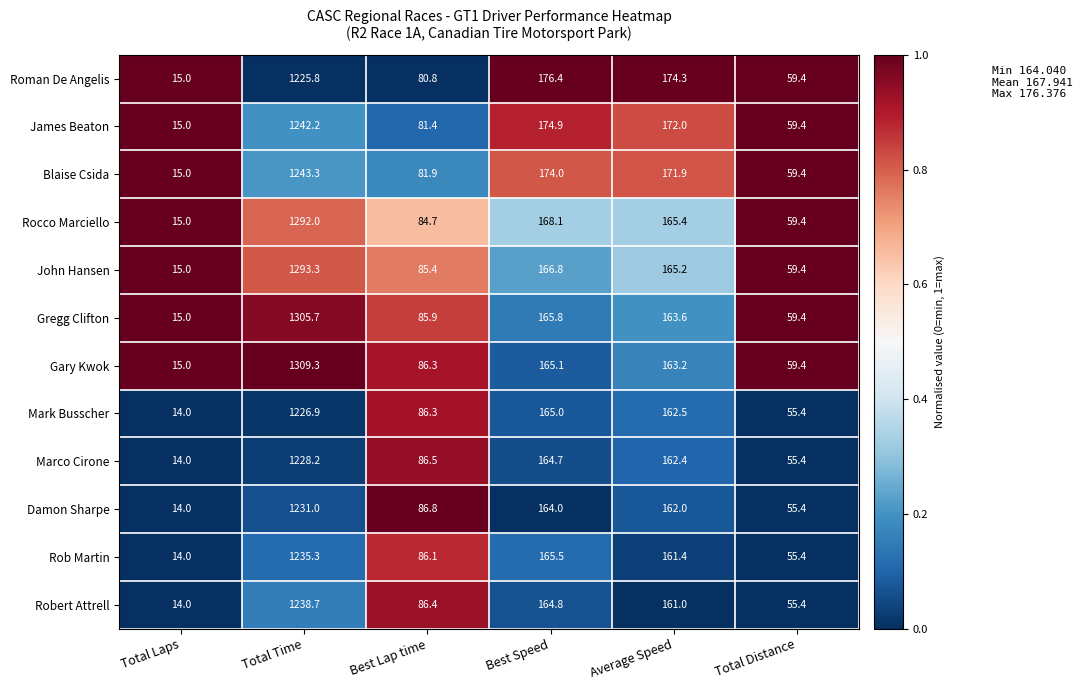

What is the difference between the second highest and minimum values in the Roman De Angelis series?

161.4